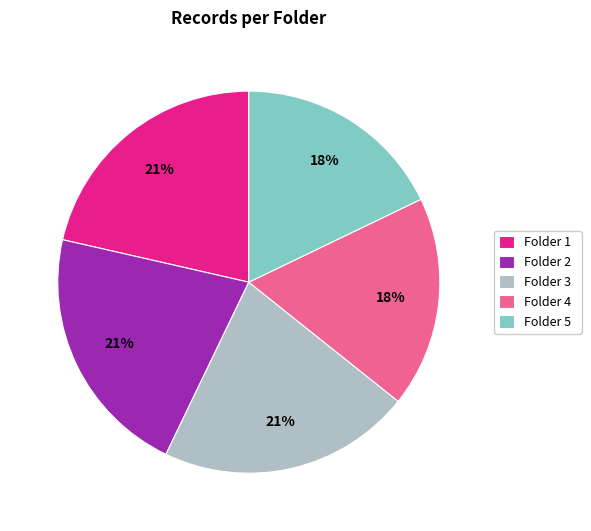

Is the sum of Folder 5 and Folder 3 greater than half?

No